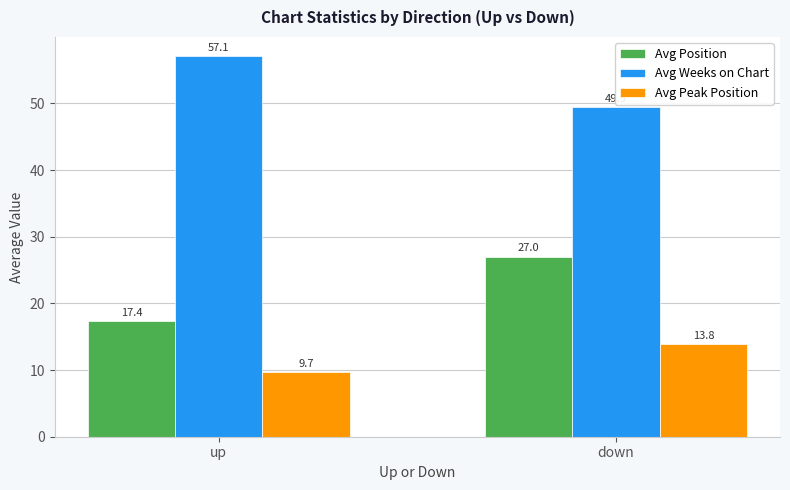

What is the value of the Avg Position bar at the 1st from the left?

17.4